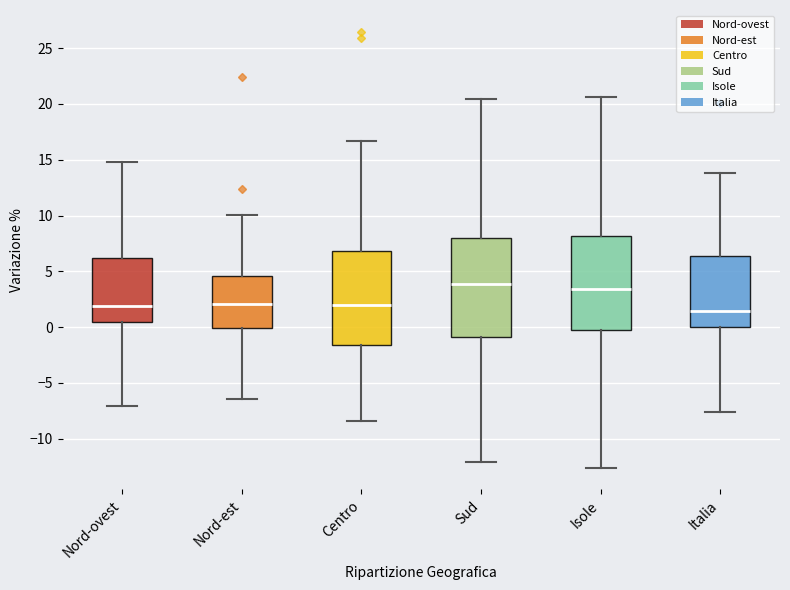

Reading left to right, transcribe this box plot: for each box, give where its median line is, the range the box spans, and where its two whiskers end, as read against the y-axis. The values are not printed on the chart, so give them approximately, as read against the axis.

Nord-ovest: median 2.0, box 0.5 to 6.0, whiskers -7.0 to 15.0
Nord-est: median 2.0, box 0.0 to 4.5, whiskers -6.5 to 10.0
Centro: median 2.0, box -1.5 to 7.0, whiskers -8.5 to 16.5
Sud: median 4.0, box -1.0 to 8.0, whiskers -12.0 to 20.5
Isole: median 3.5, box -0.5 to 8.0, whiskers -12.5 to 20.5
Italia: median 1.5, box 0.0 to 6.5, whiskers -7.5 to 14.0